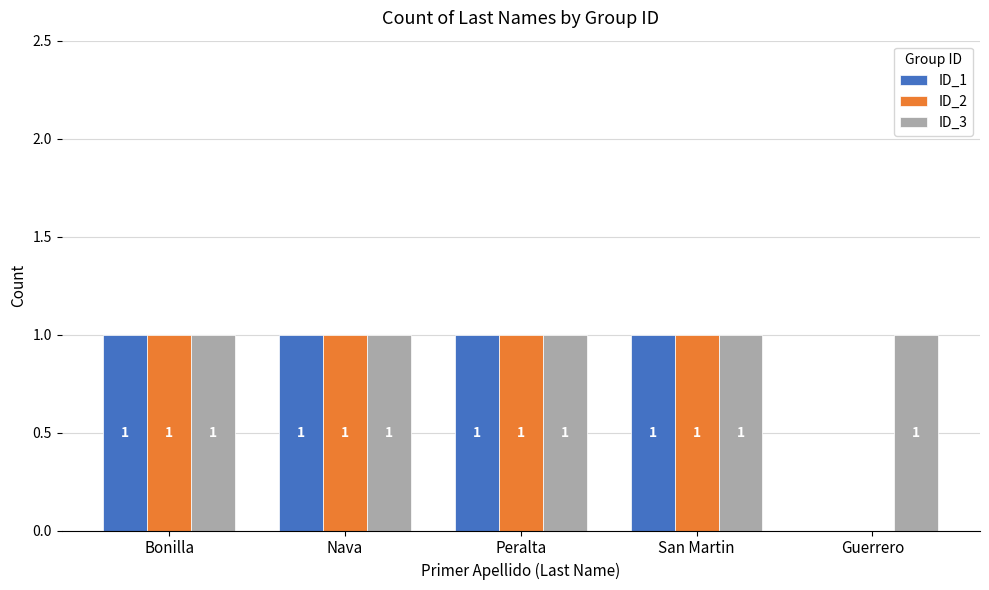

Reading left to right, extract all data points from this chart.

ID_1: Bonilla=1	Nava=1	Peralta=1	San Martin=1	Guerrero=0
ID_2: Bonilla=1	Nava=1	Peralta=1	San Martin=1	Guerrero=0
ID_3: Bonilla=1	Nava=1	Peralta=1	San Martin=1	Guerrero=1